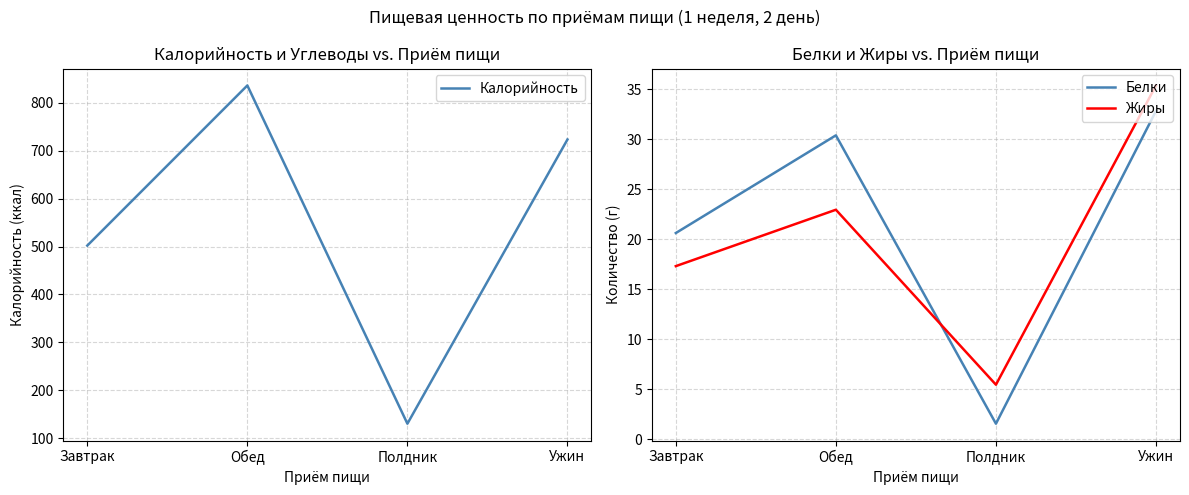

Does the chart display data point markers on the line(s)?

No